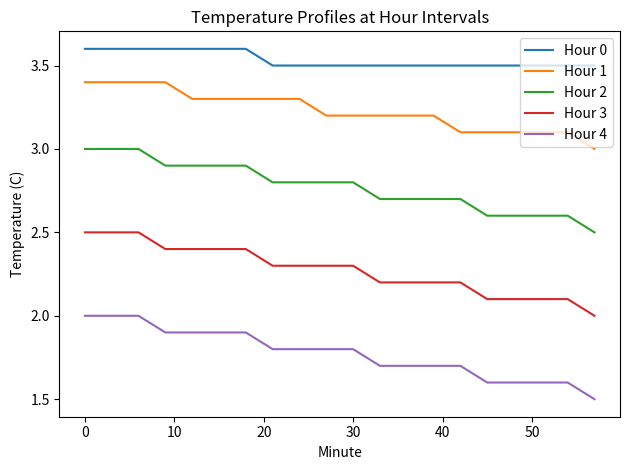

True or false: Hour 3 and Hour 4 cross at least once.

False